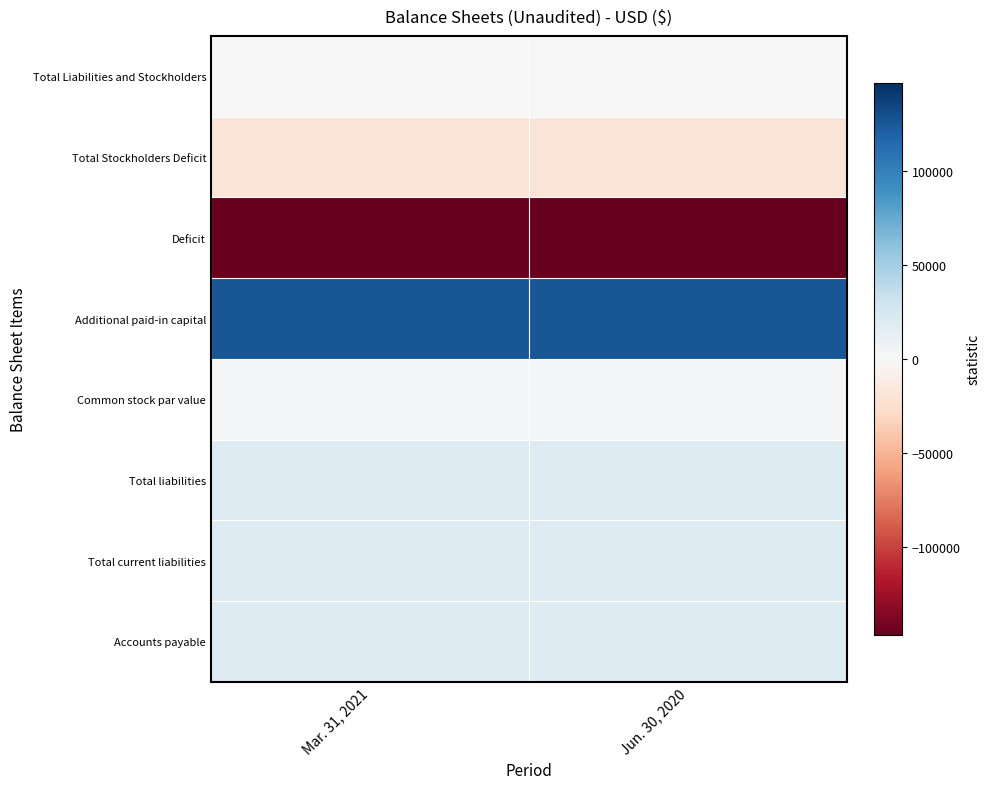

What is the total value across all series at Jun. 30, 2020?

18357